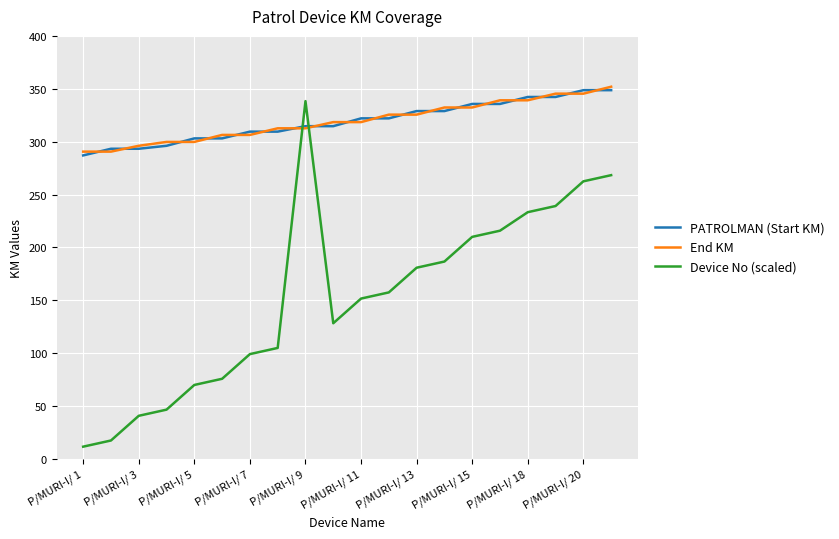

At how many categories does at least one series exceed 30?

20